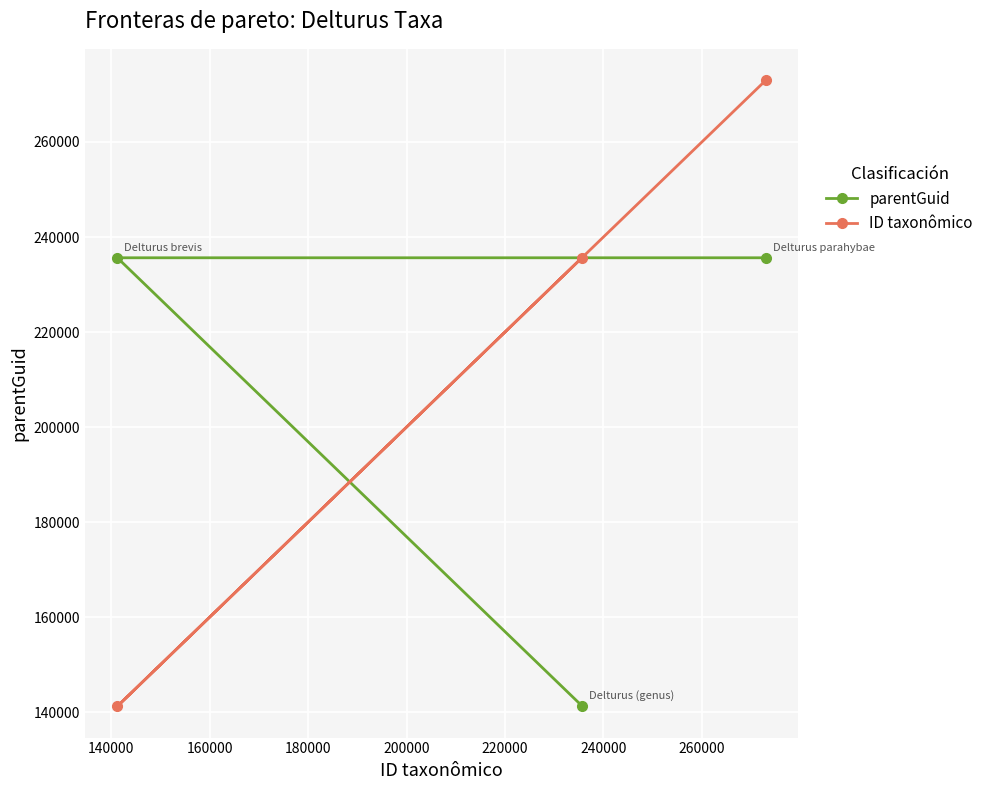

How many lines are shown in the chart?

2